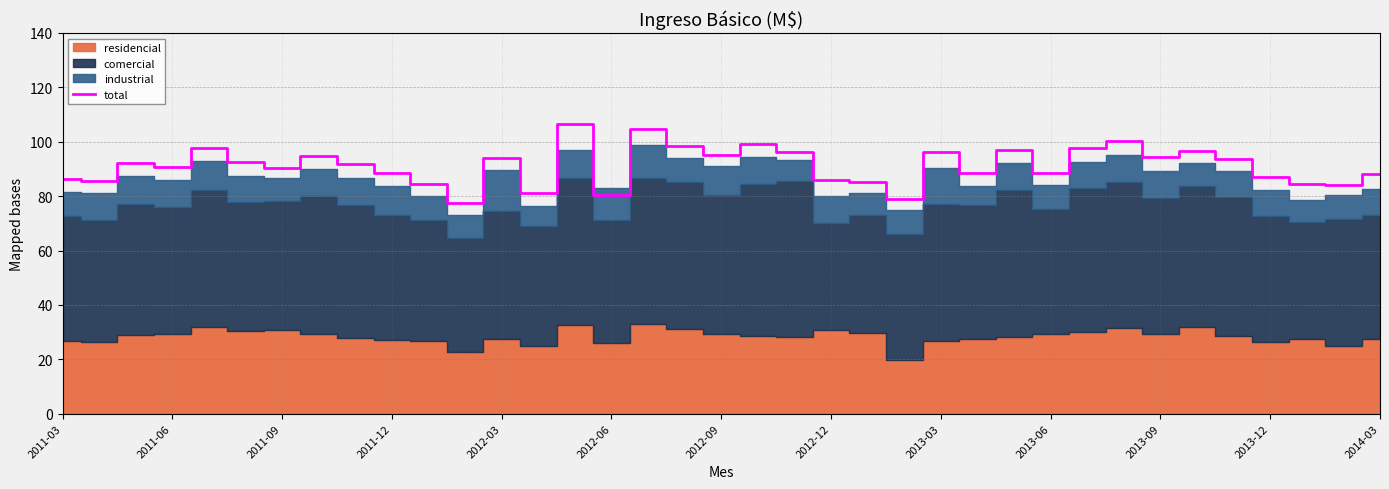

What is the average value?

91.2